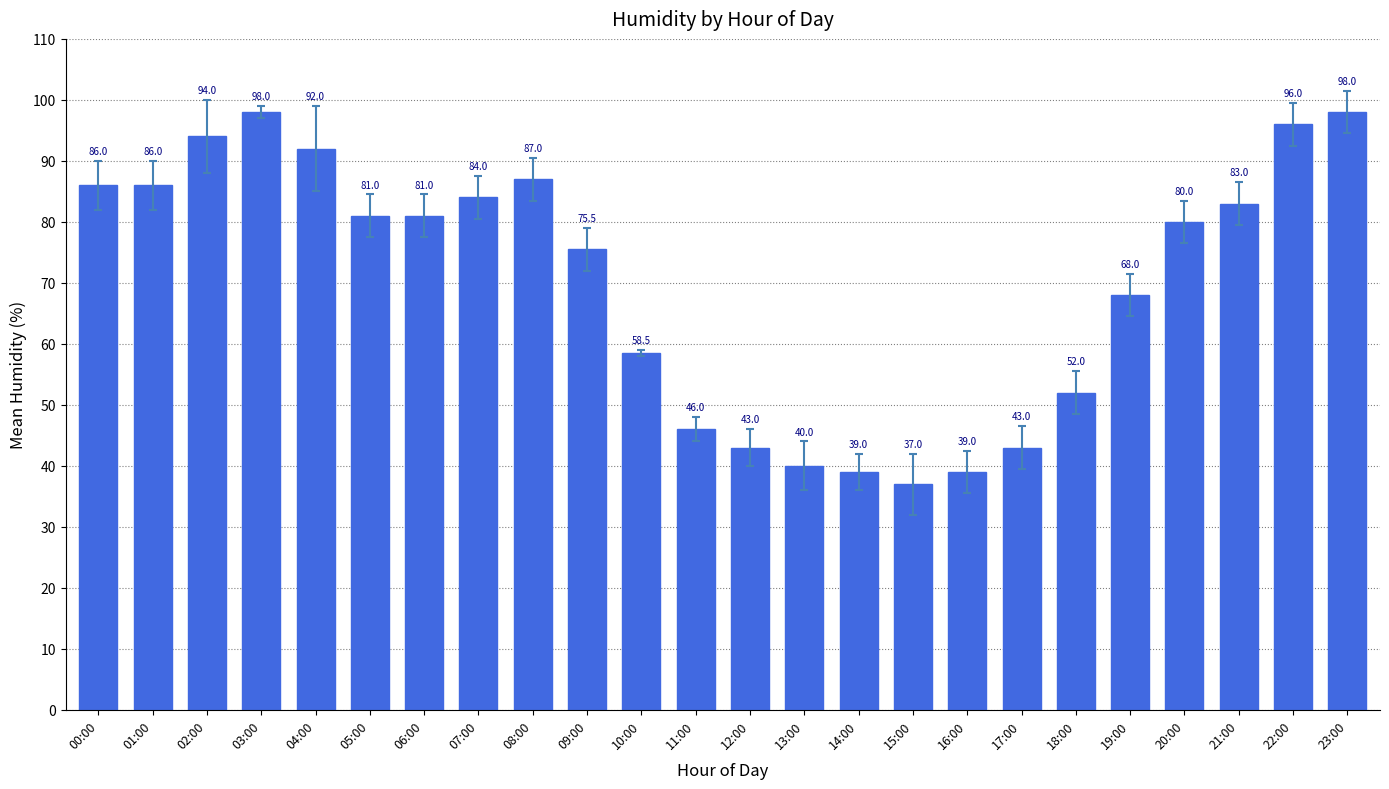

What is the average value?

70.3